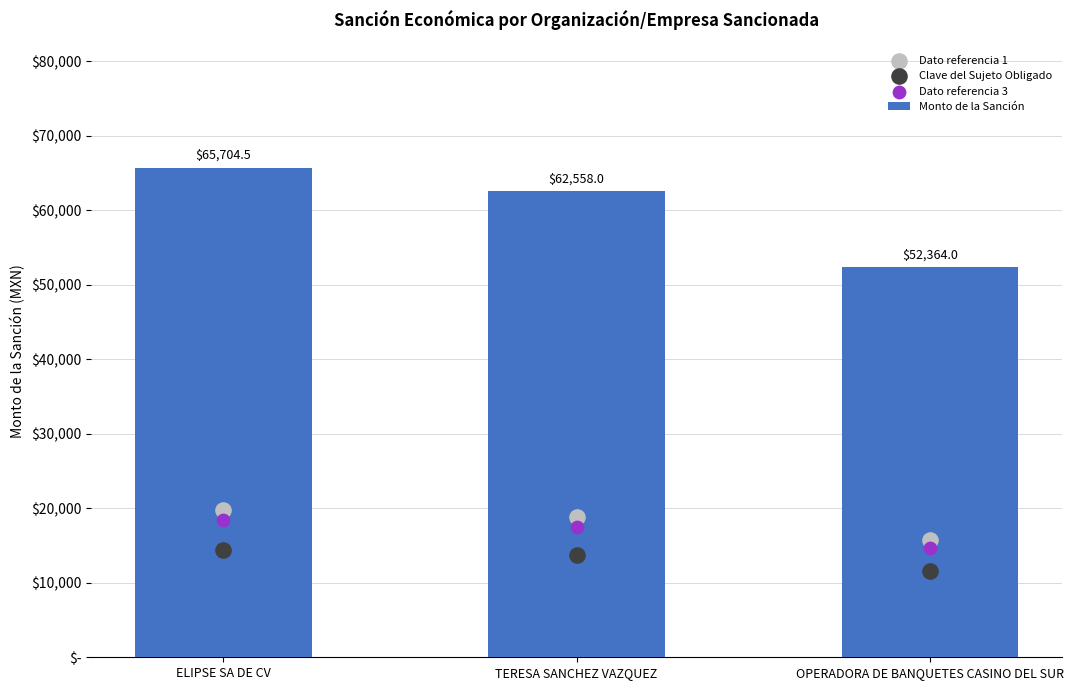

At which category is the sum across all series the highest?

ELIPSE SA DE CV